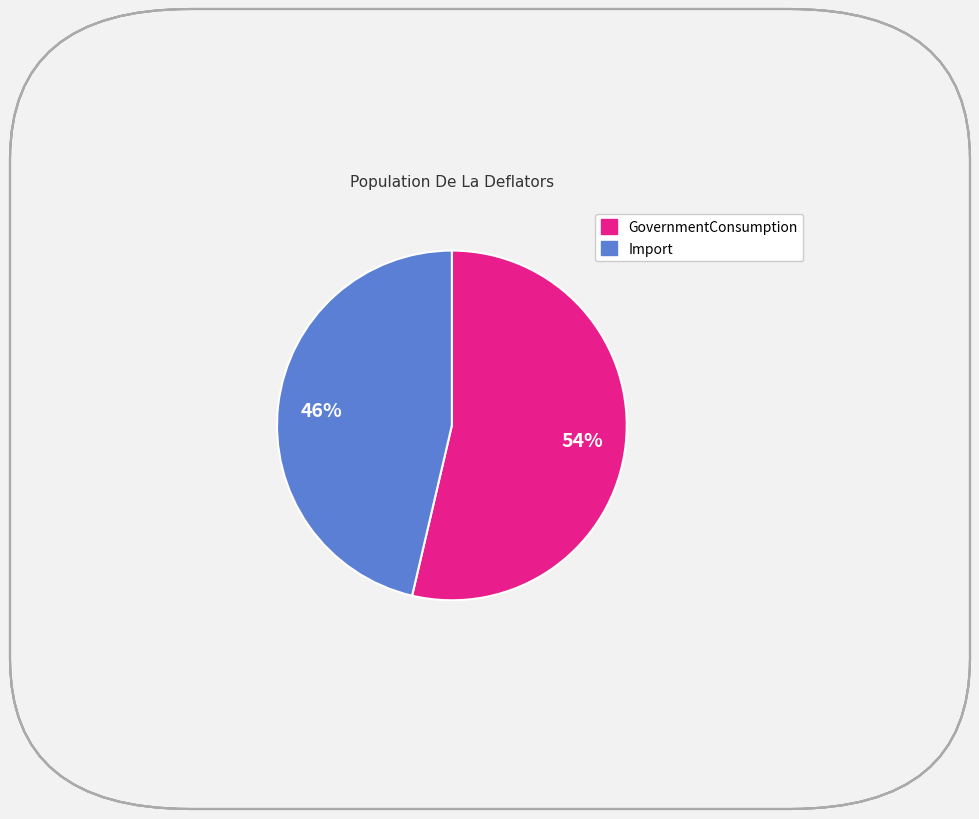

To the nearest percent, what is the average slice percentage?

50%